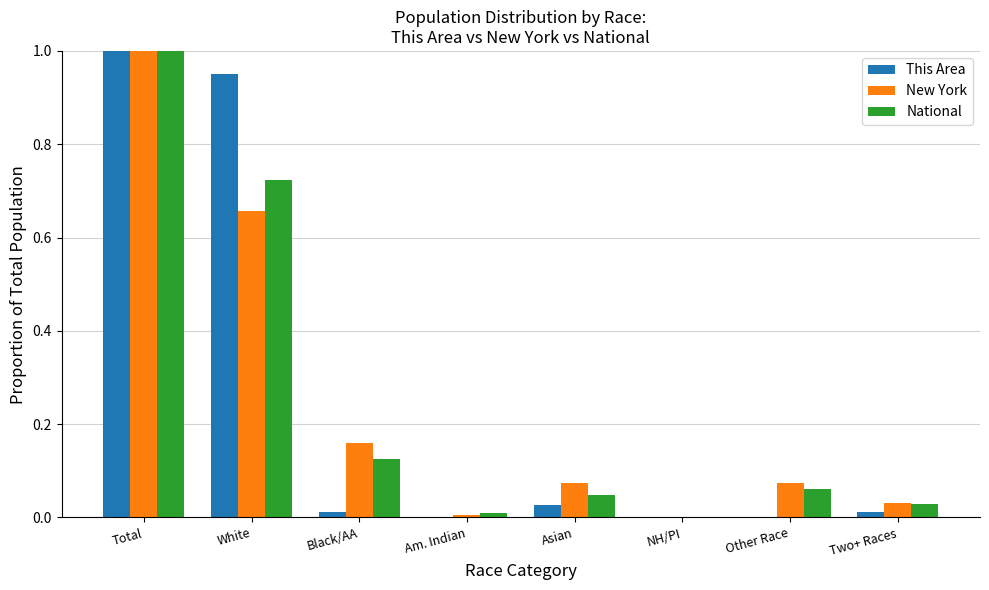

Which category has the highest value in the This Area series?

Total